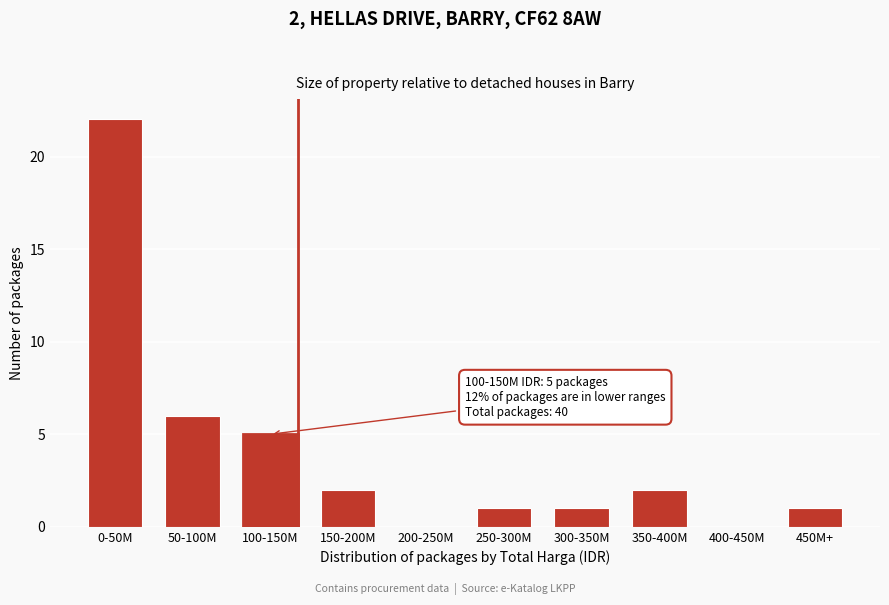

Reading left to right, transcribe all the data shown in this chart.

0-50M=22	50-100M=6	100-150M=5	150-200M=2	200-250M=0	250-300M=1	300-350M=1	350-400M=2	400-450M=0	450M+=1